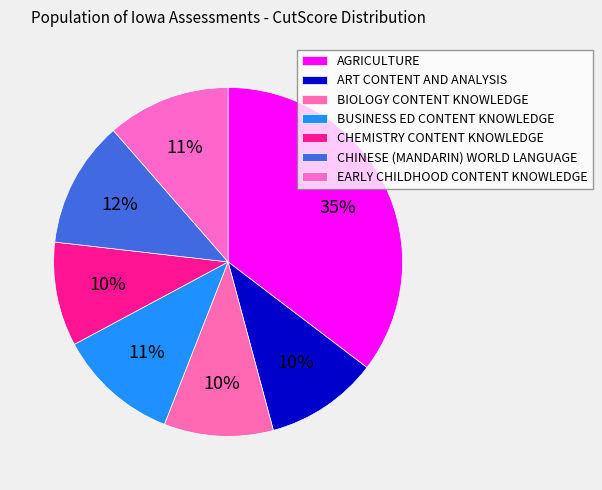

How many slices are in this pie chart?

7